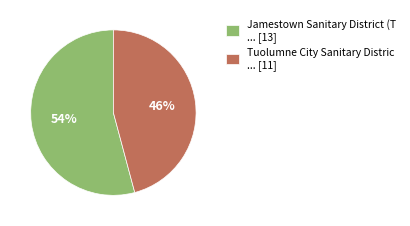

True or false: Jamestown Sanitary District (T ... [13] accounts for 54% of the total.

True